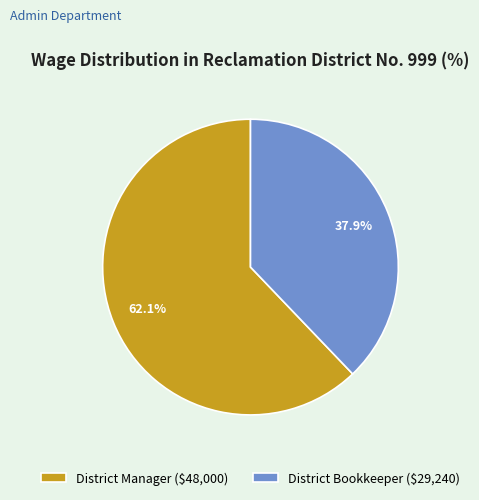

What is the largest slice in the pie chart?

District Manager